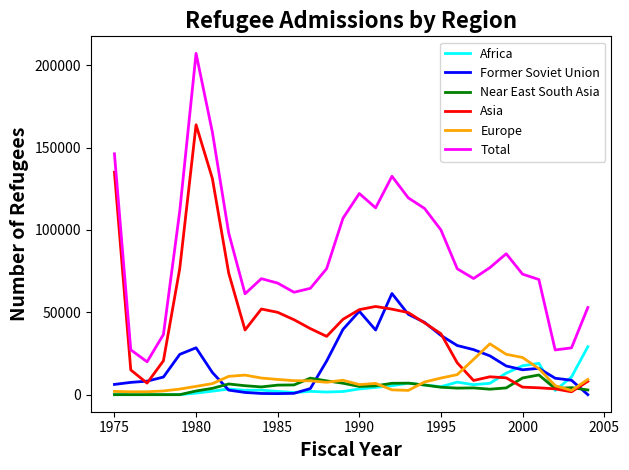

Which series has the widest spread of values?

Total